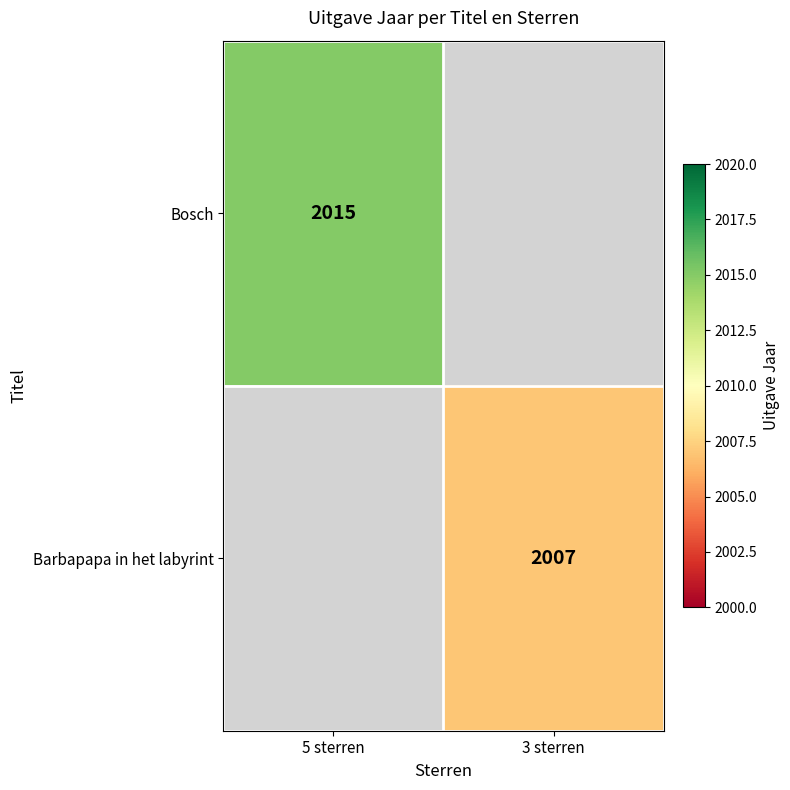

The value of Barbapapa in het labyrint at 3 sterren is 408. True or false?

False